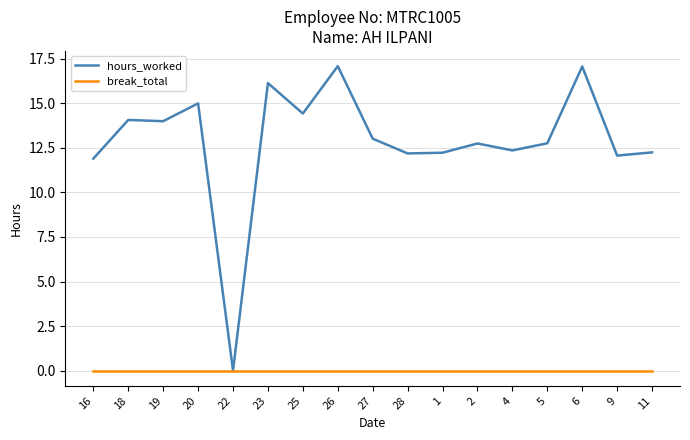

At 9, list the series in order from largest to smallest.

hours_worked, break_total